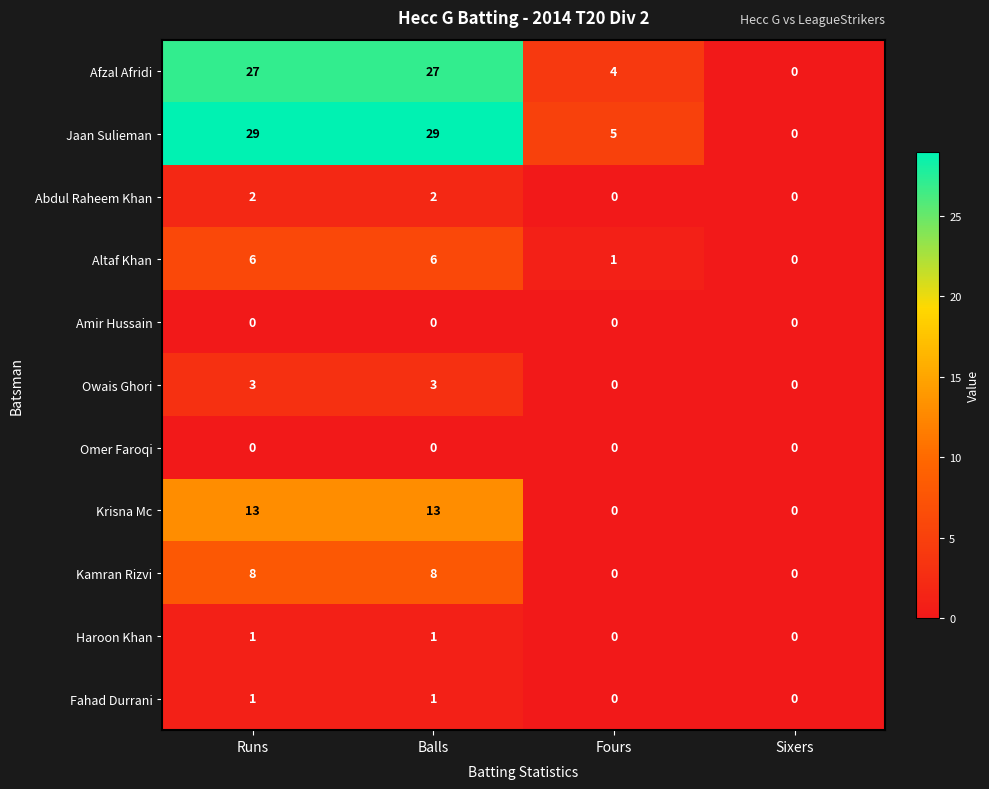

Which series changed the most between Fours and Sixers?

Jaan Sulieman